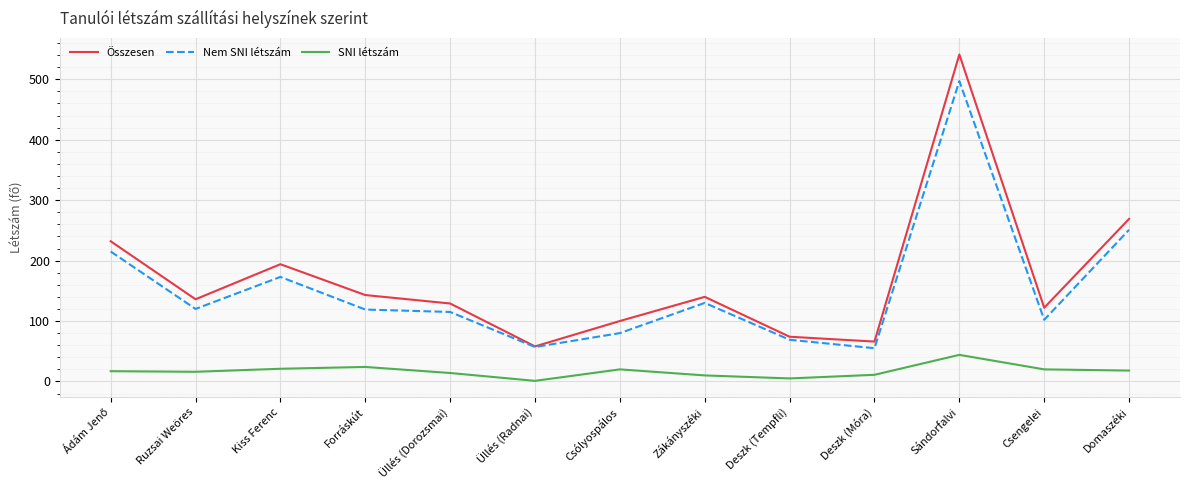

What is the spread (max minus min) of values at Domaszéki?

251